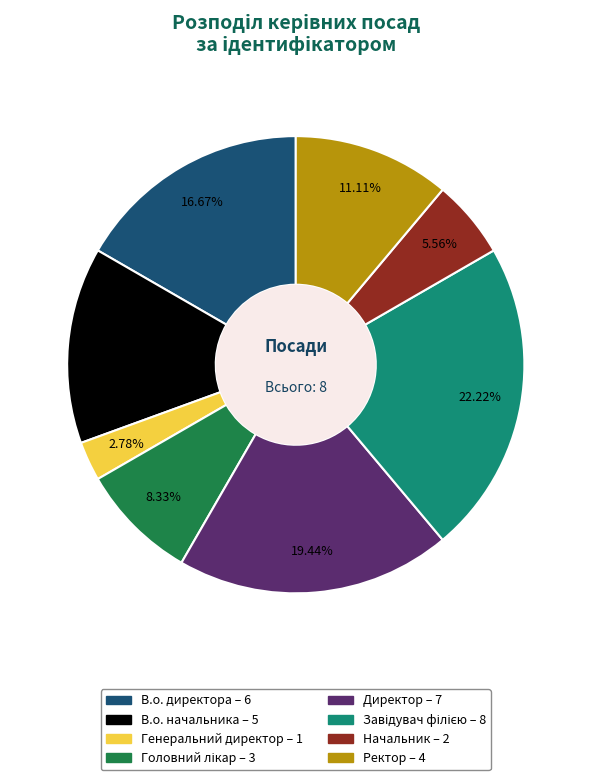

Is there any slice that represents more than half of the pie?

No